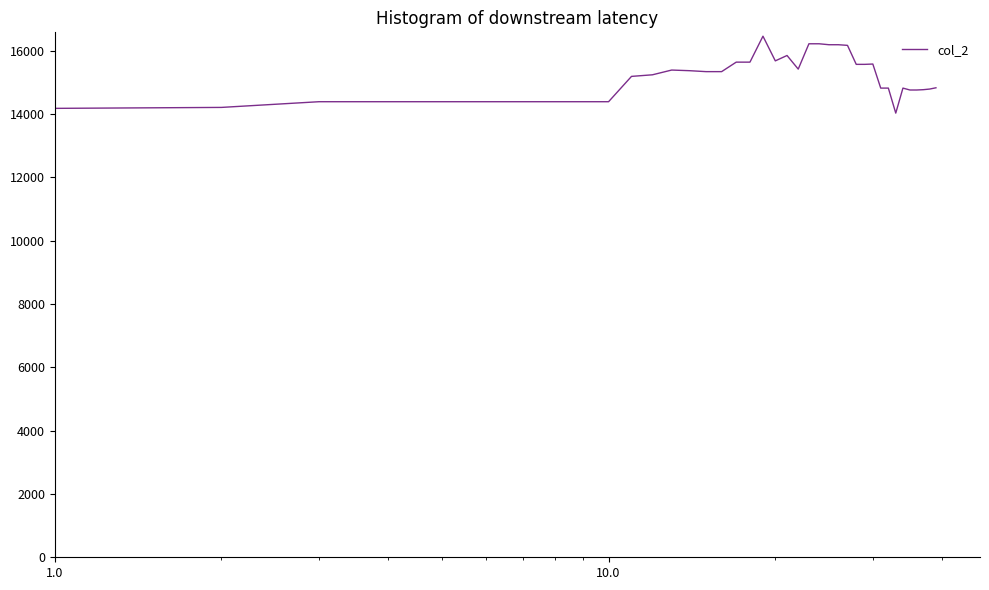

What is the difference between the maximum and minimum values?

2430